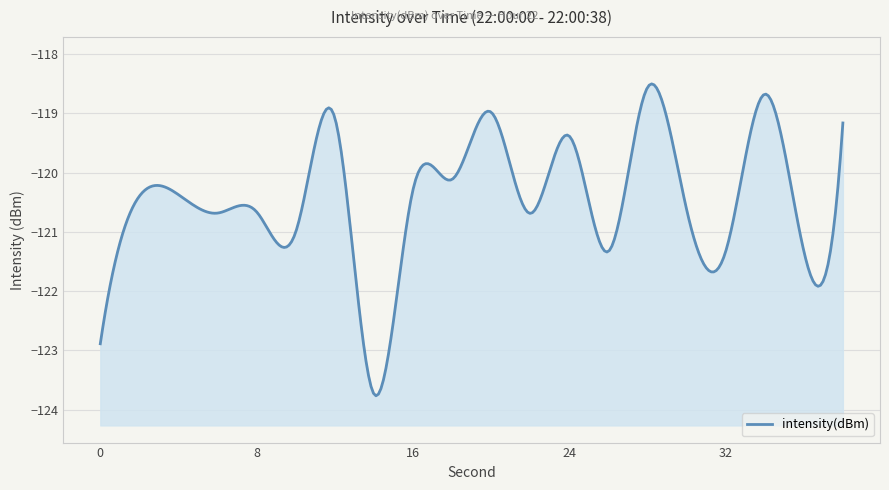

How many data points are above -120?

6